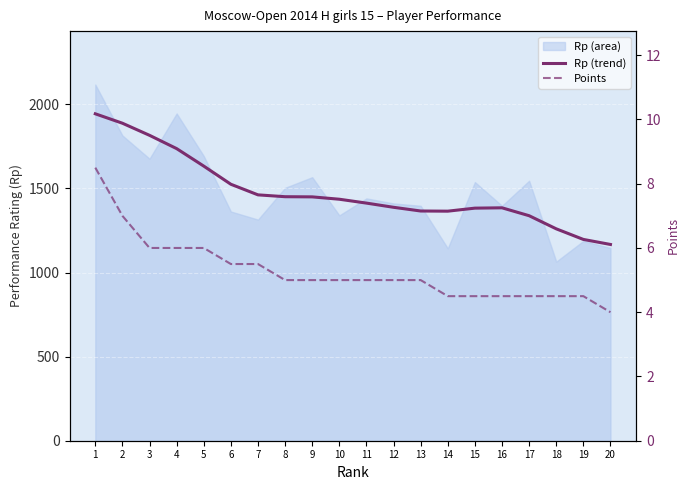

Where does the Rp (trend) series first go above 1436?

1